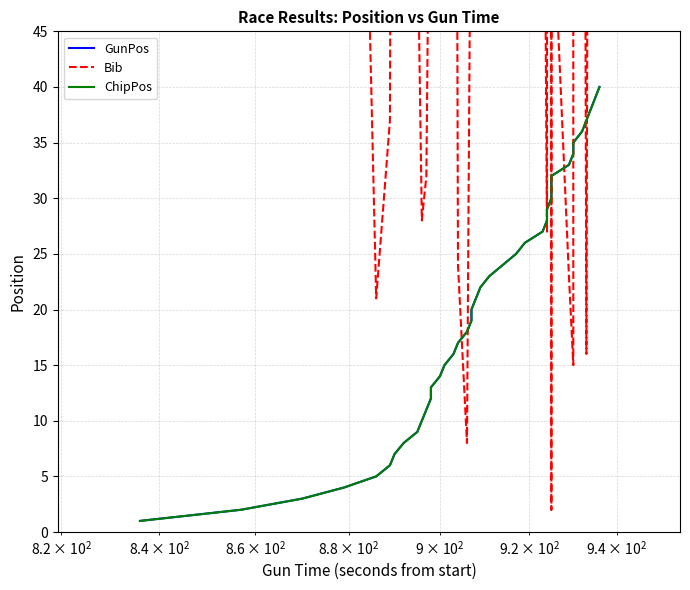

True or false: ChipPos and GunPos intersect in this chart.

False